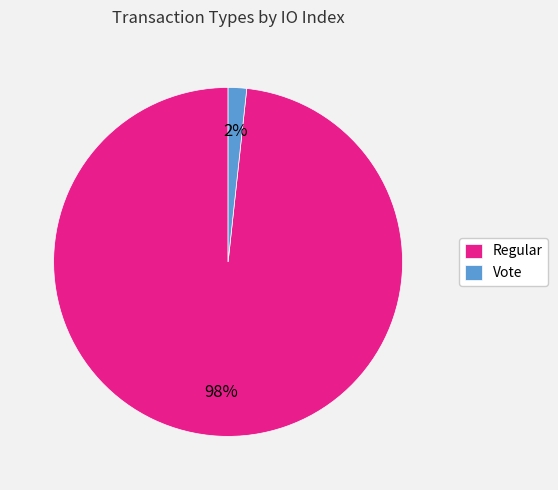

To the nearest percent, what portion does Regular represent?

98%